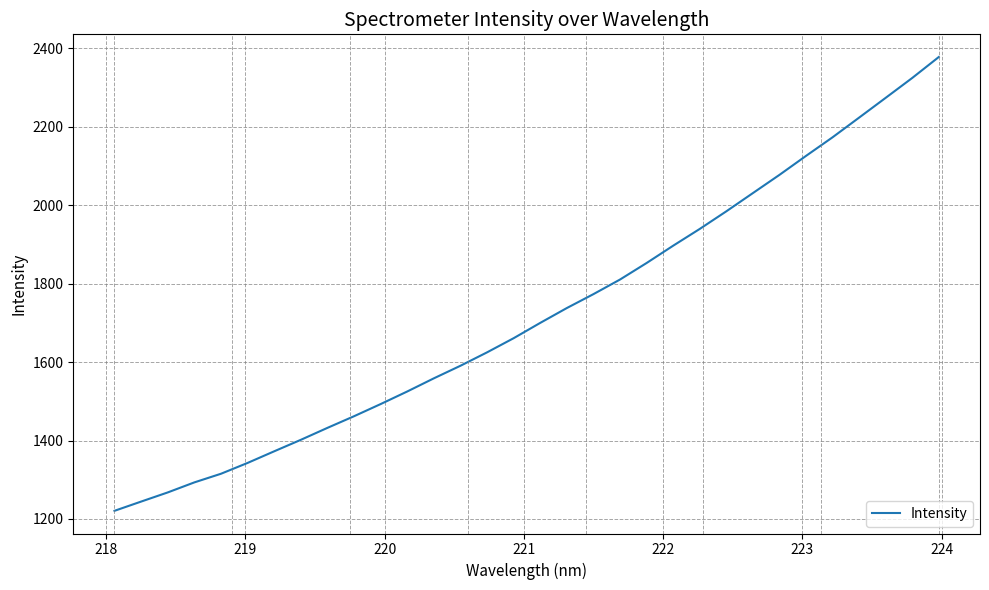

How many categories are shown in the chart?

32